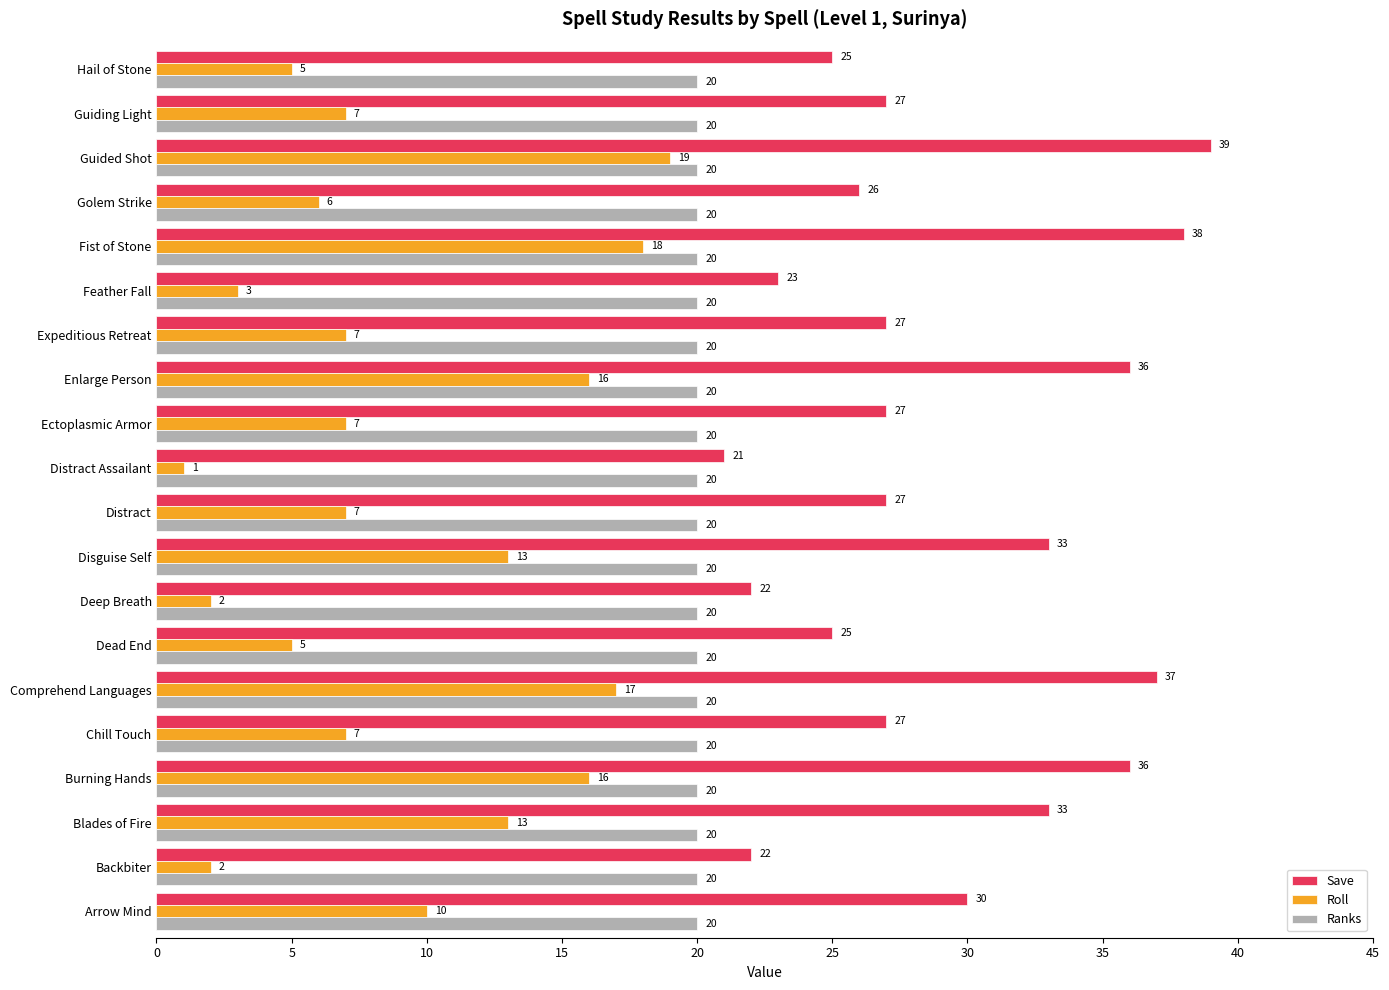

At which label is Save closest to 30?

Arrow Mind